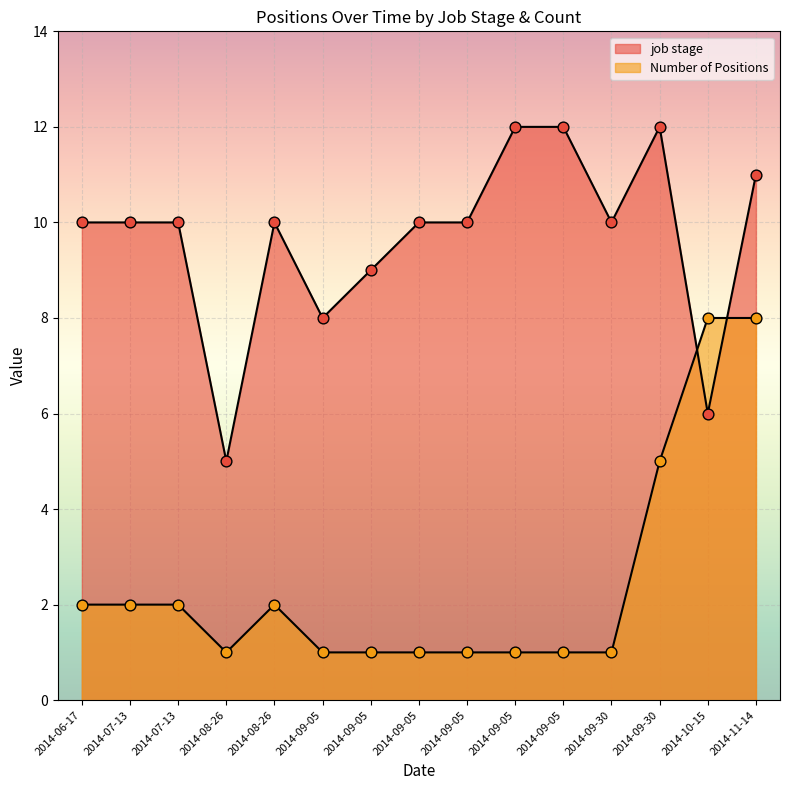

Which series reaches the maximum Y coordinate?

job stage